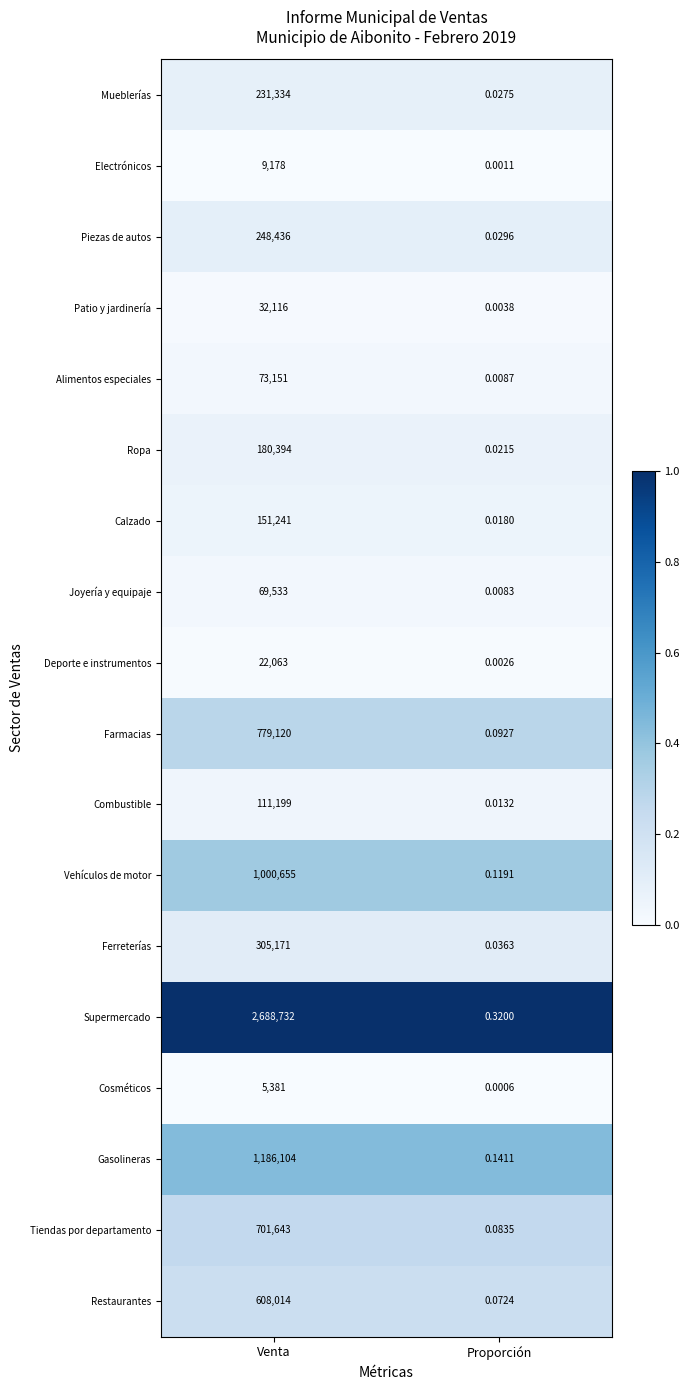

At which label does Alimentos especiales reach its minimum?

Proporción